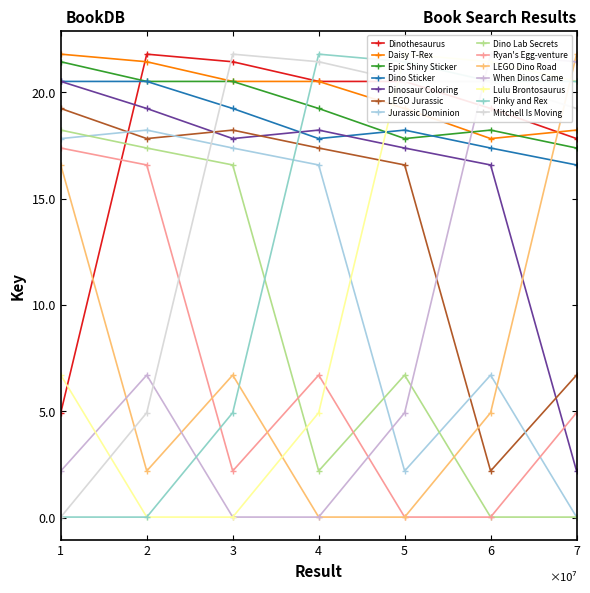

Between 10 and 6, which is larger?

6